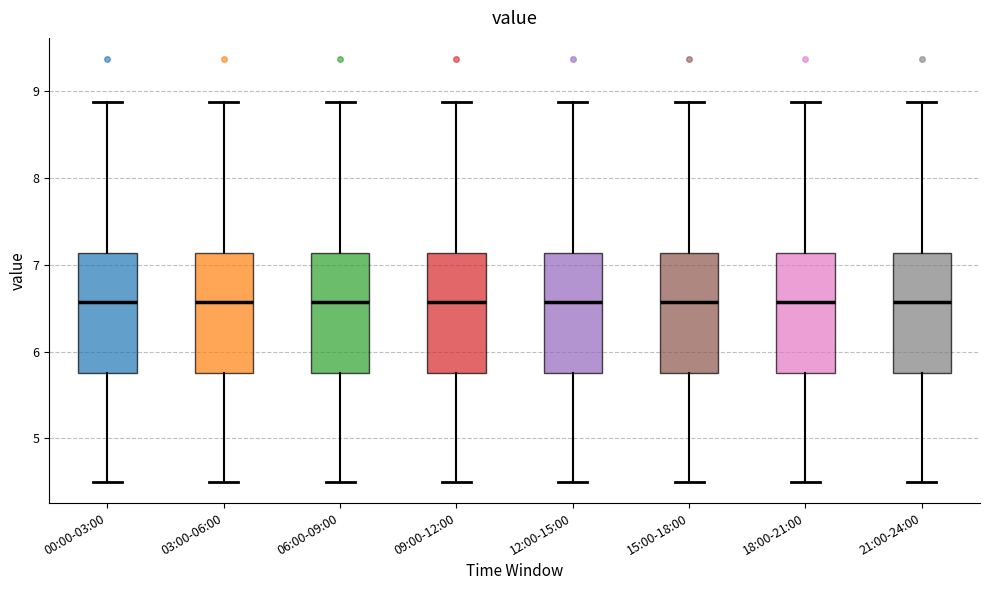

Reading left to right, transcribe this box plot: for each box, give where its median line is, the range the box spans, and where its two whiskers end, as read against the y-axis. The values are not printed on the chart, so give them approximately, as read against the axis.

00:00-03:00: median 6.6, box 5.8 to 7.1, whiskers 4.5 to 8.9
03:00-06:00: median 6.6, box 5.8 to 7.1, whiskers 4.5 to 8.9
06:00-09:00: median 6.6, box 5.8 to 7.1, whiskers 4.5 to 8.9
09:00-12:00: median 6.6, box 5.8 to 7.1, whiskers 4.5 to 8.9
12:00-15:00: median 6.6, box 5.8 to 7.1, whiskers 4.5 to 8.9
15:00-18:00: median 6.6, box 5.8 to 7.1, whiskers 4.5 to 8.9
18:00-21:00: median 6.6, box 5.8 to 7.1, whiskers 4.5 to 8.9
21:00-24:00: median 6.6, box 5.8 to 7.1, whiskers 4.5 to 8.9